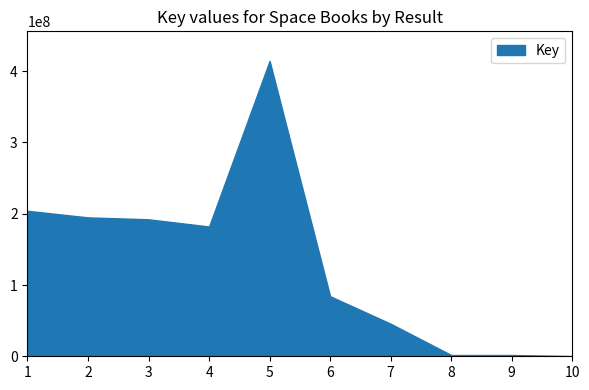

Between 10 and 8, which is larger?

8